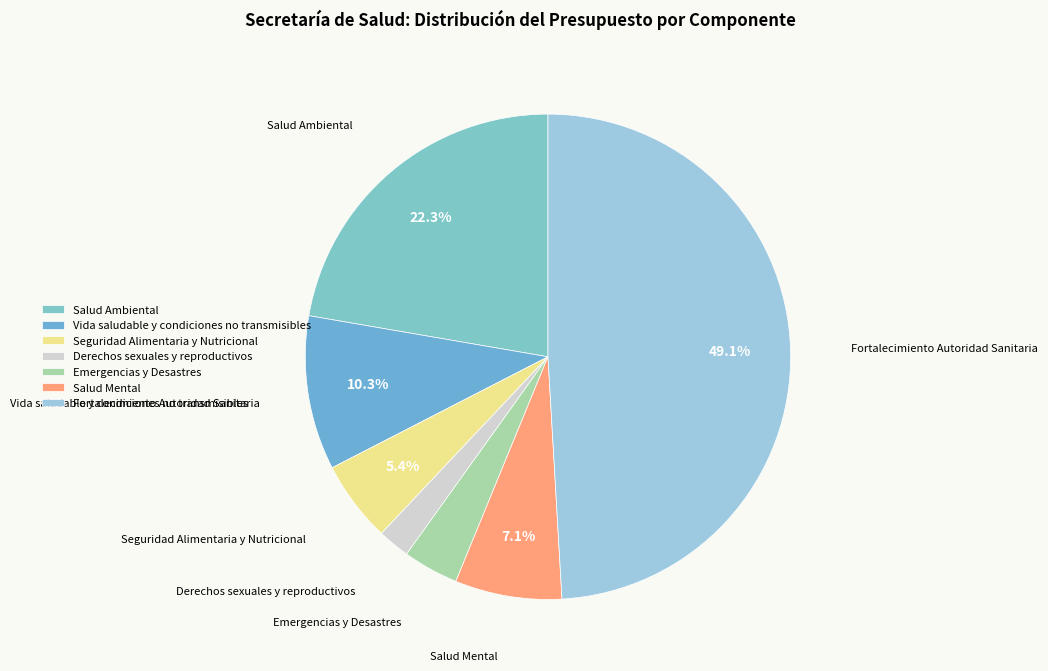

Rank the categories by value from highest to lowest.

Fortalecimiento Autoridad Sanitaria, Salud Ambiental, Vida saludable y condiciones no transmisibles, Salud Mental, Seguridad Alimentaria y Nutricional, Emergencias y Desastres, Derechos sexuales y reproductivos